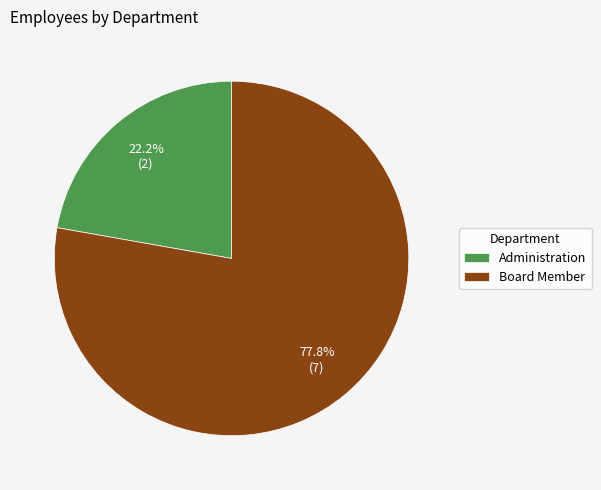

To the nearest percent, what percentage of the pie is Administration?

22%